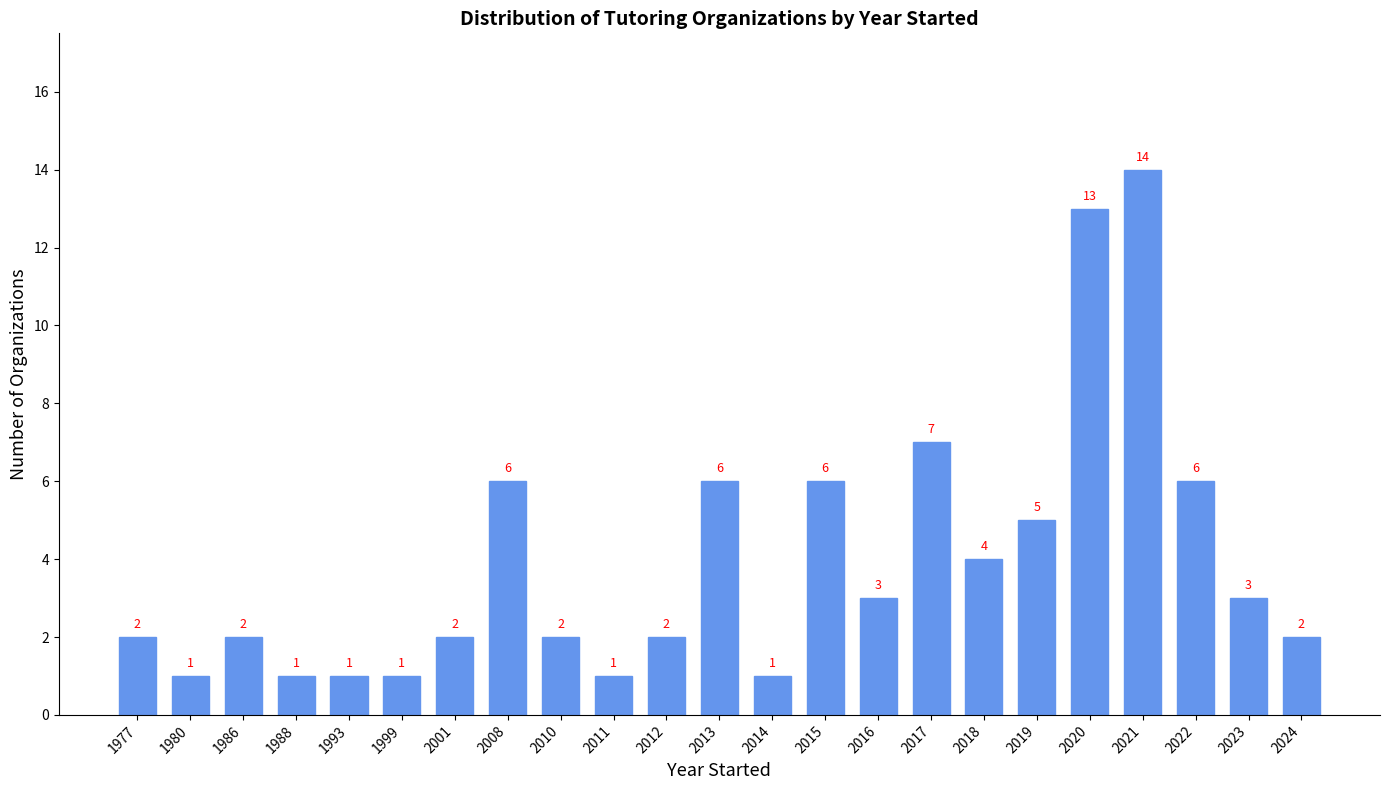

Reading left to right, what are all the values shown in this chart?

1977=2	1980=1	1986=2	1988=1	1993=1	1999=1	2001=2	2008=6	2010=2	2011=1	2012=2	2013=6	2014=1	2015=6	2016=3	2017=7	2018=4	2019=5	2020=13	2021=14	2022=6	2023=3	2024=2